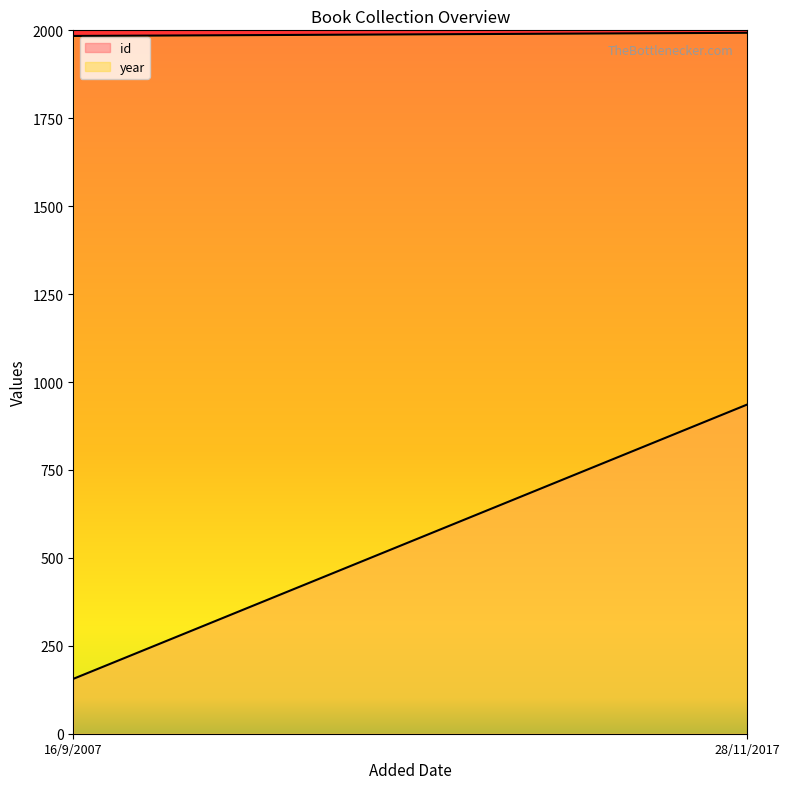

What is the sum of the year values at 28/11/2017 and 16/9/2007?

3977